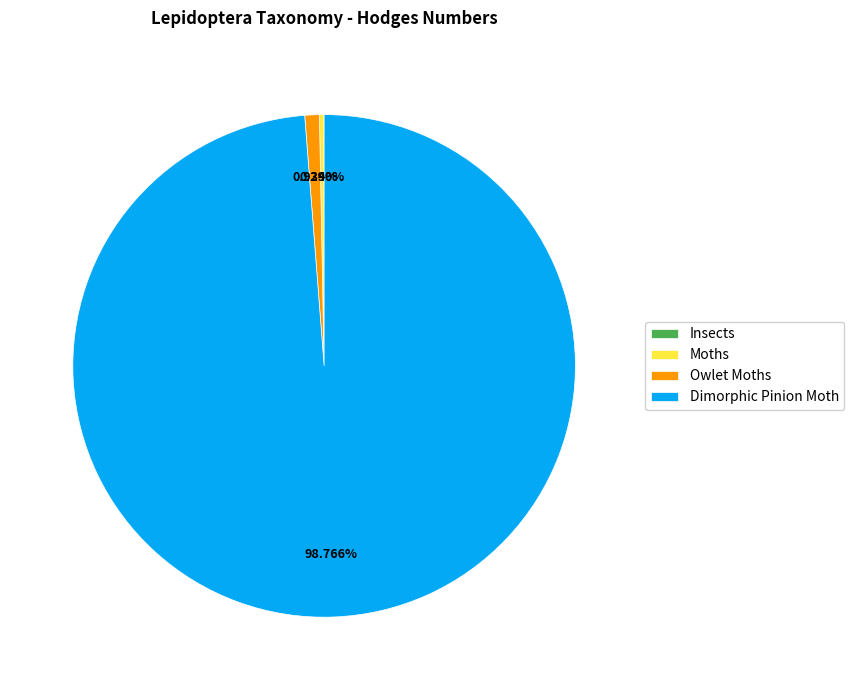

What is the largest slice in the pie chart?

Dimorphic Pinion Moth